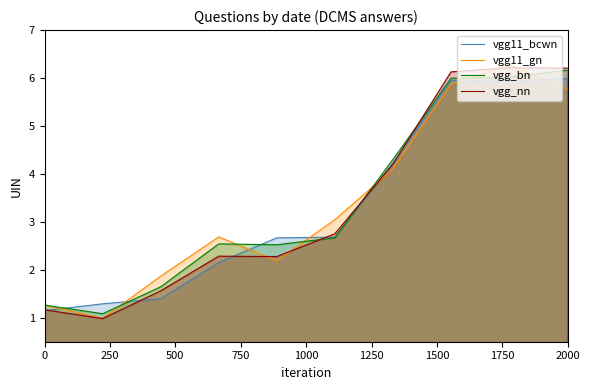

After their last crossing, which series has the higher values: vgg_nn or vgg11_gn?

vgg_nn